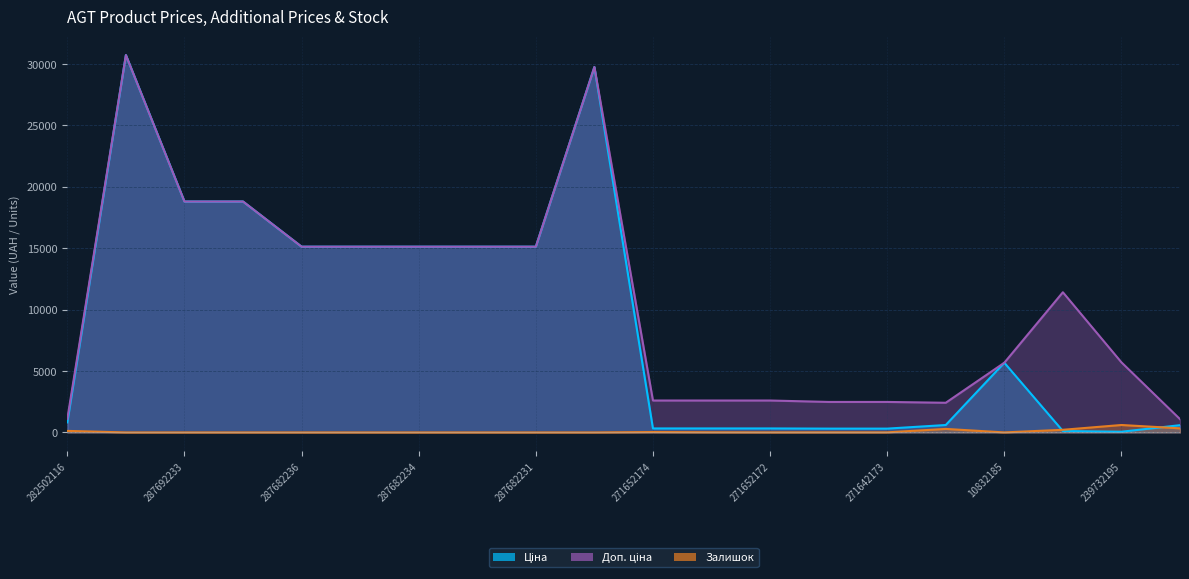

Where is Доп. ціна nearest to the value 15899?

287682236